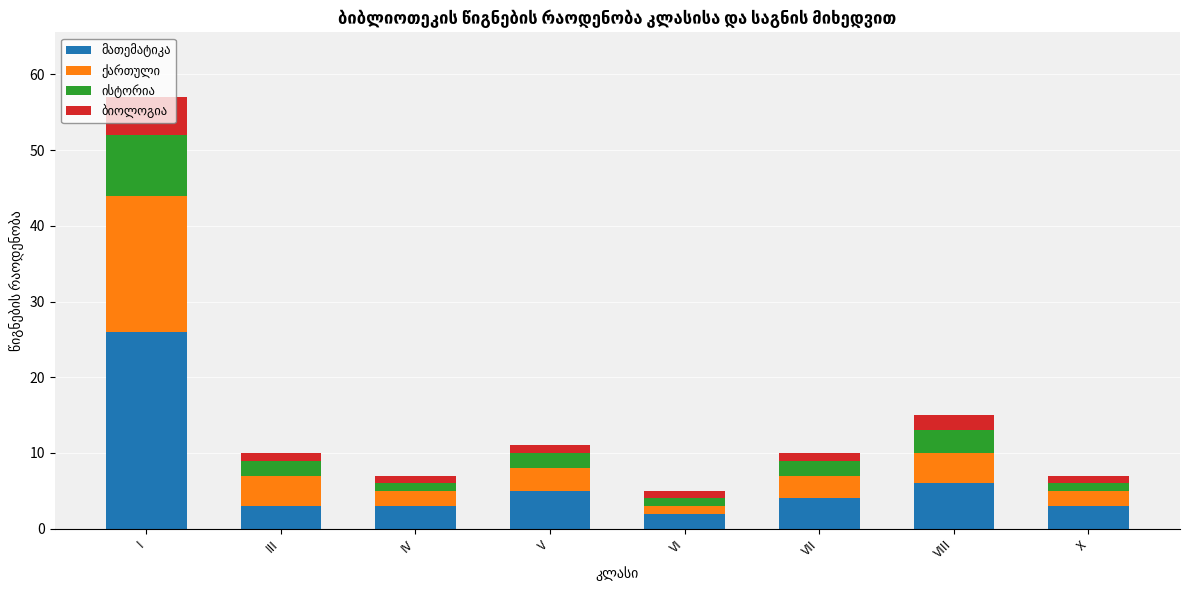

At which category is the sum across all series the highest?

I